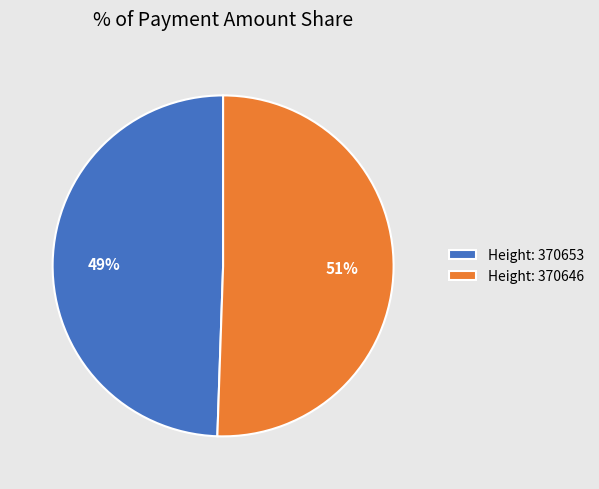

What is the smallest slice in the pie chart?

Height: 370653